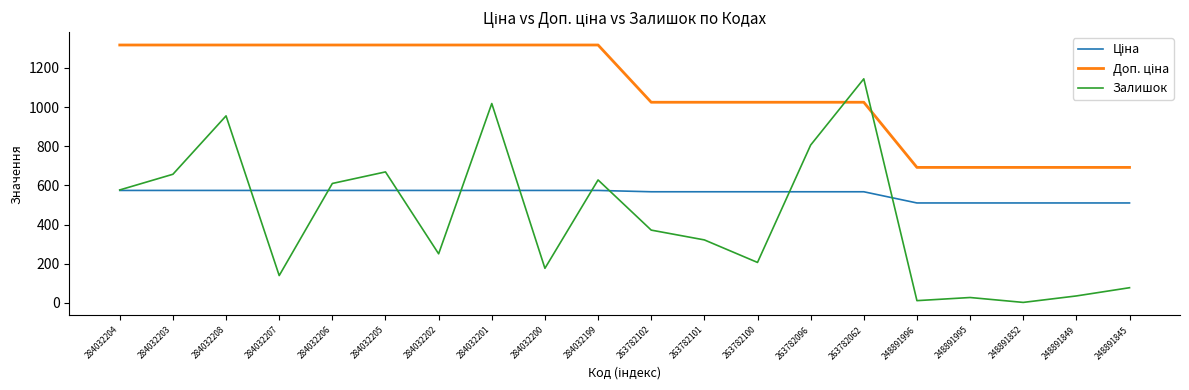

True or false: Залишок has a value of 610.0 at 284032206.

True